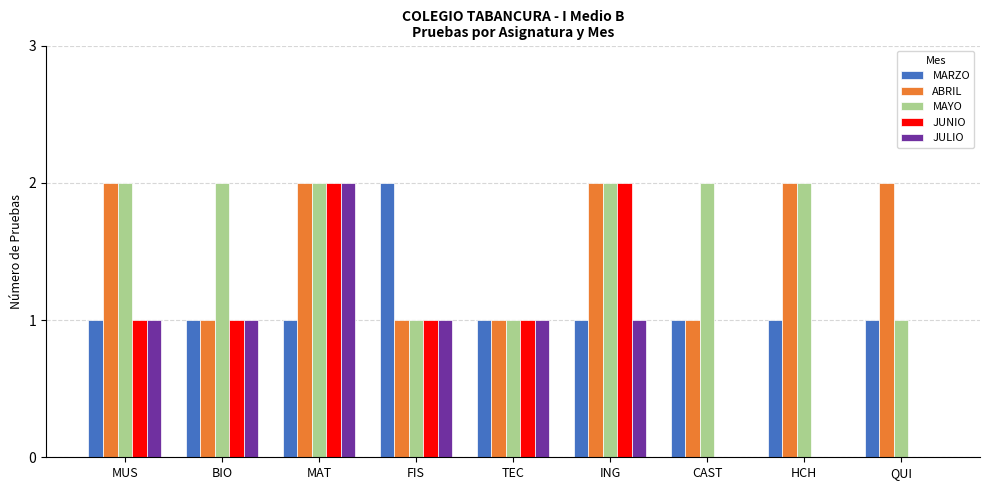

What is the sum of the MAYO values at BIO and FIS?

3